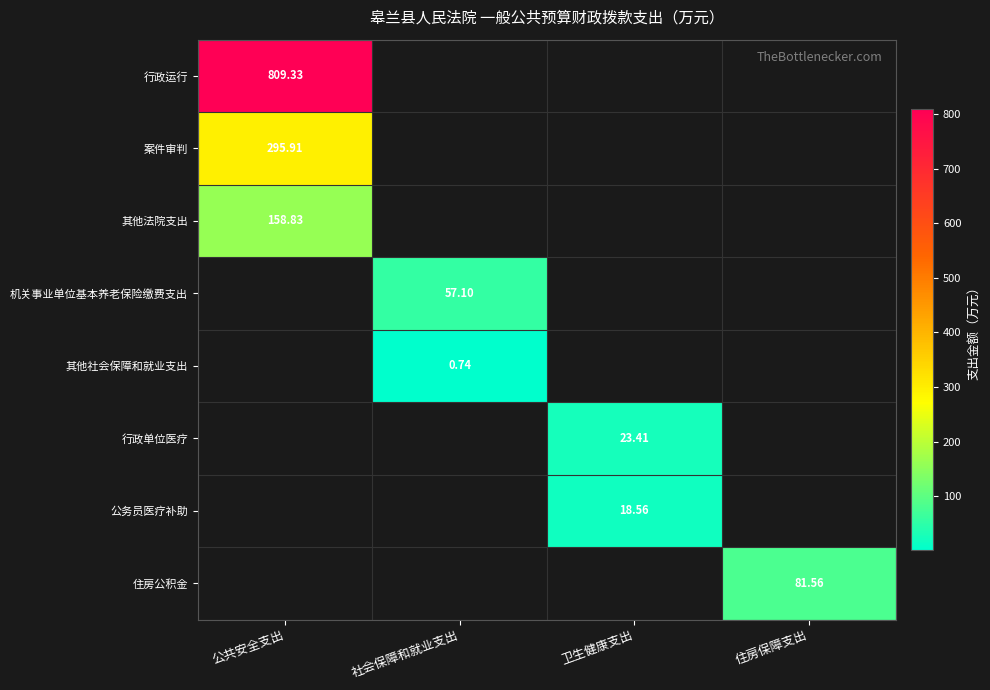

The value of 其他社会保障和就业支出 at 社会保障和就业支出 is 0.2. True or false?

False